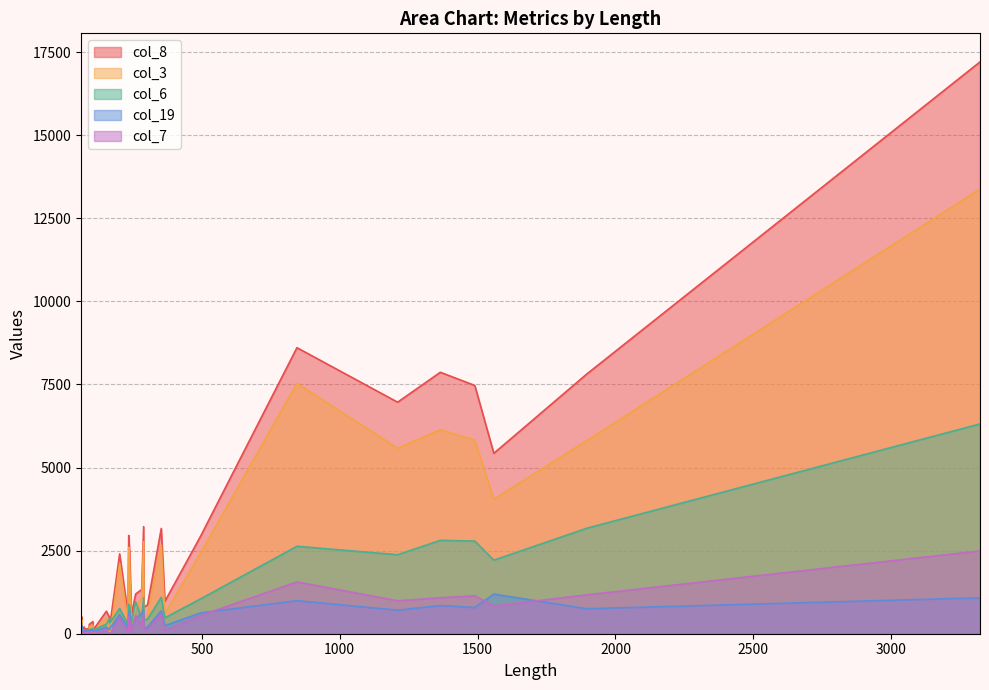

In col_8, how many points are lower than both neighbors (excluding endpoints)?

11